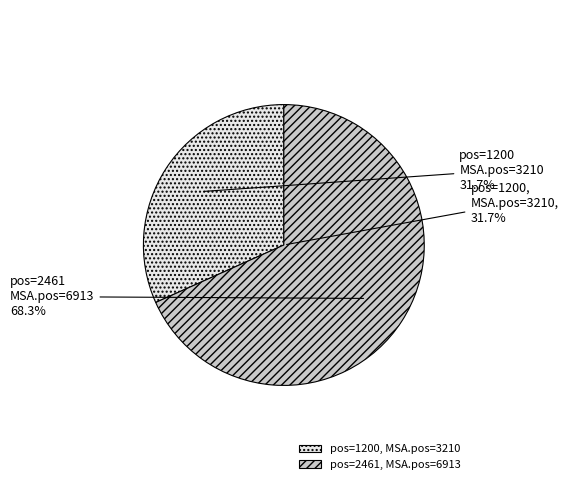

Does any single category account for the majority?

Yes